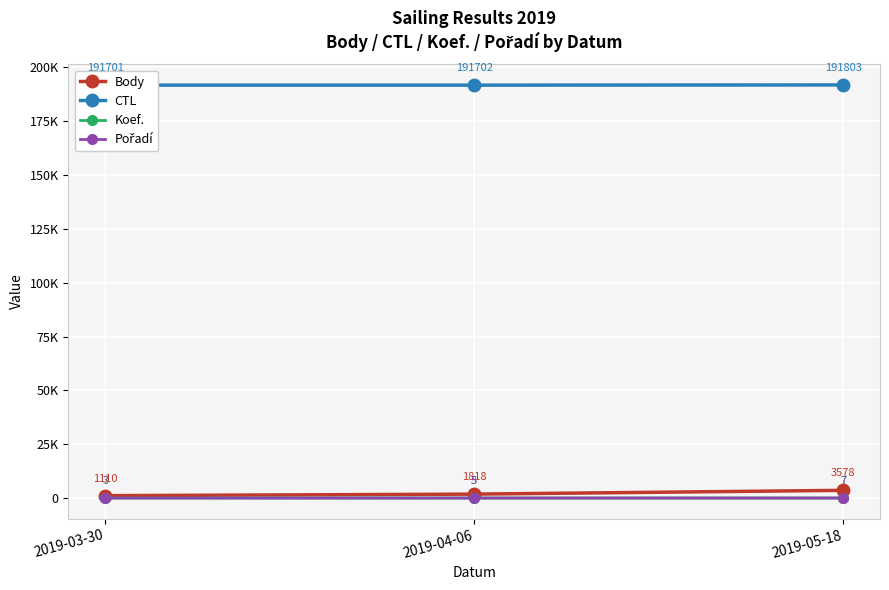

Is the value of Koef. at 2019-03-30 greater than the value of Body at 2019-03-30?

No